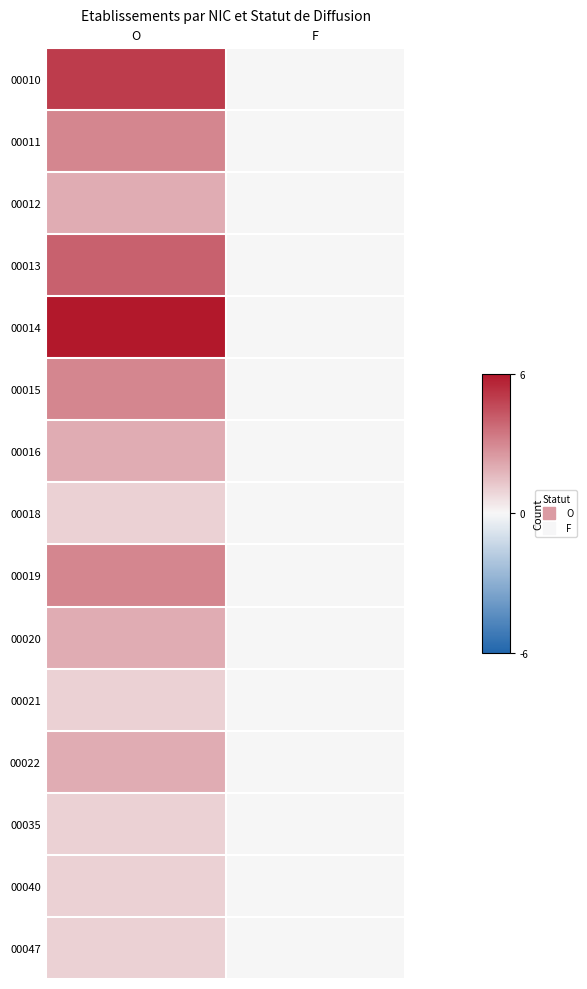

At which category does the chart reach its peak across all series?

O